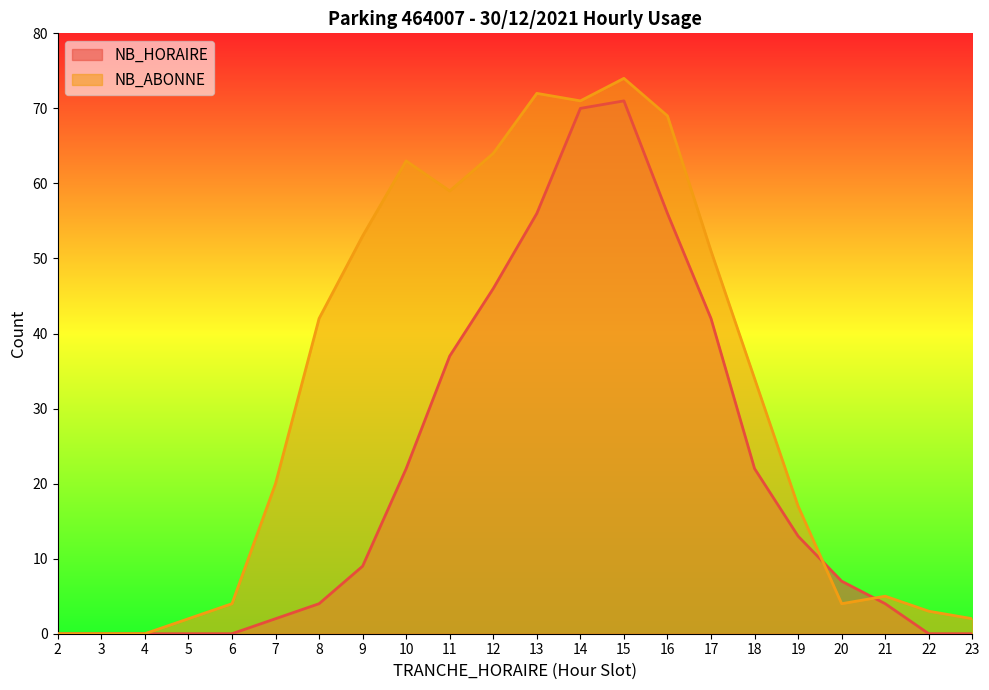

Which series has the largest range (max minus min)?

NB_ABONNE